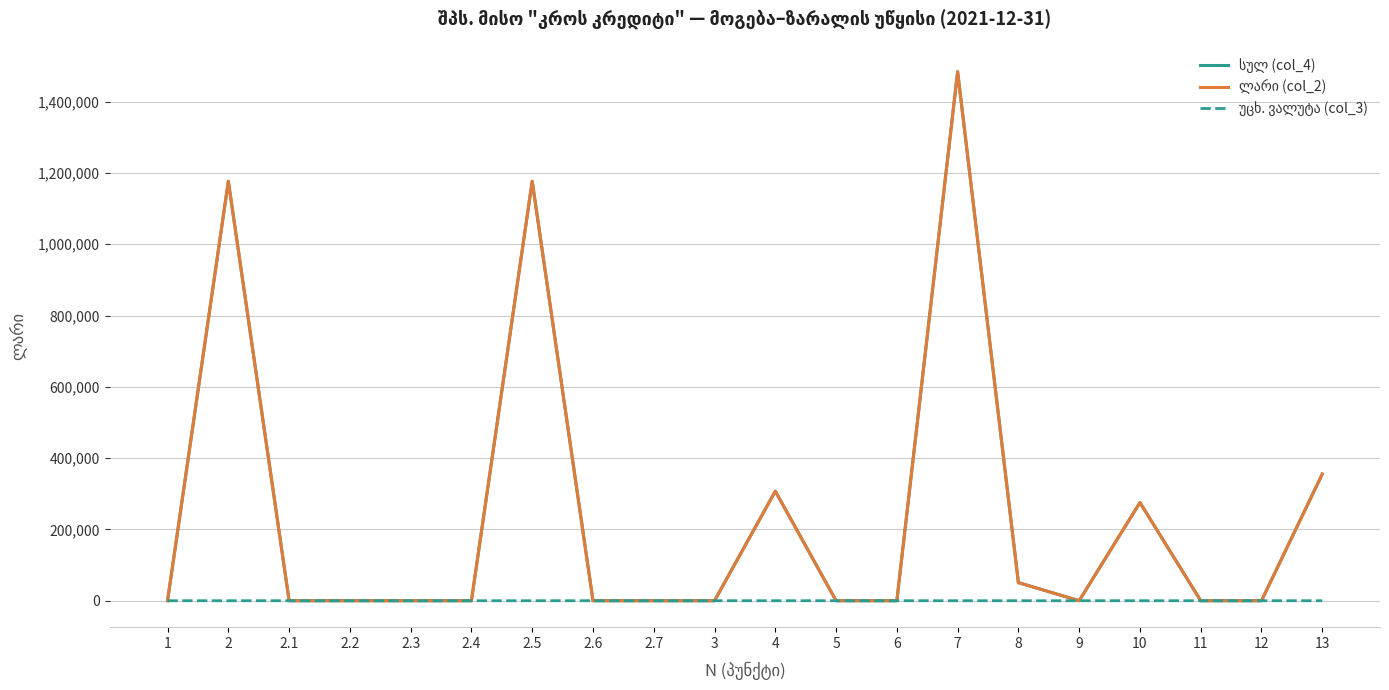

Does the chart display data point markers on the line(s)?

No